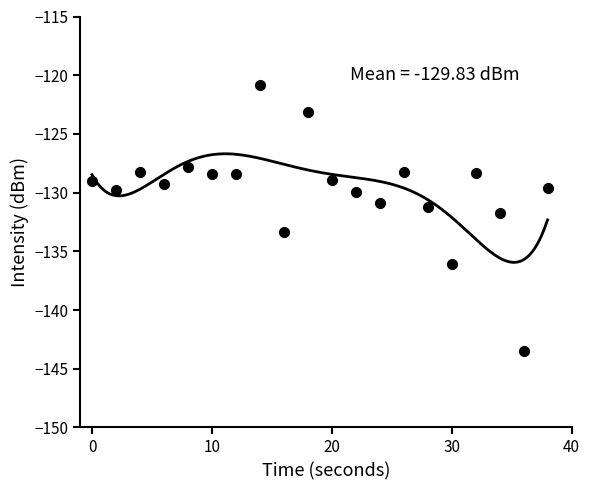

Count the number of data series in this chart.

1